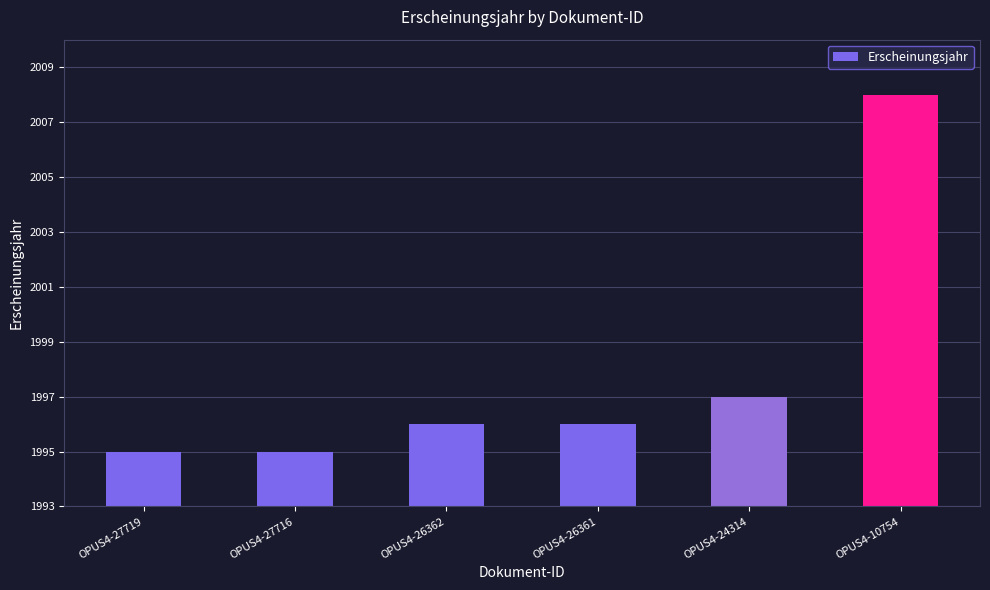

Reading left to right, transcribe all the data shown in this chart.

OPUS4-27719=1995	OPUS4-27716=1995	OPUS4-26362=1996	OPUS4-26361=1996	OPUS4-24314=1997	OPUS4-10754=2008